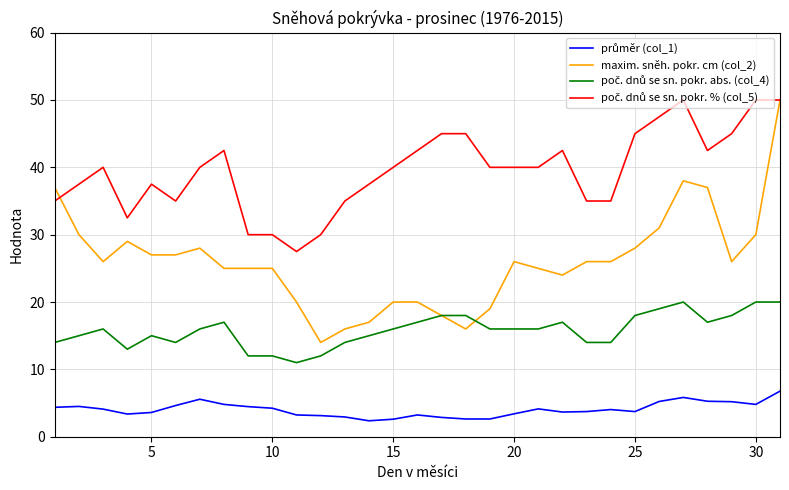

Which series has the widest spread of values?

maxim. sněh. pokr. cm (col_2)